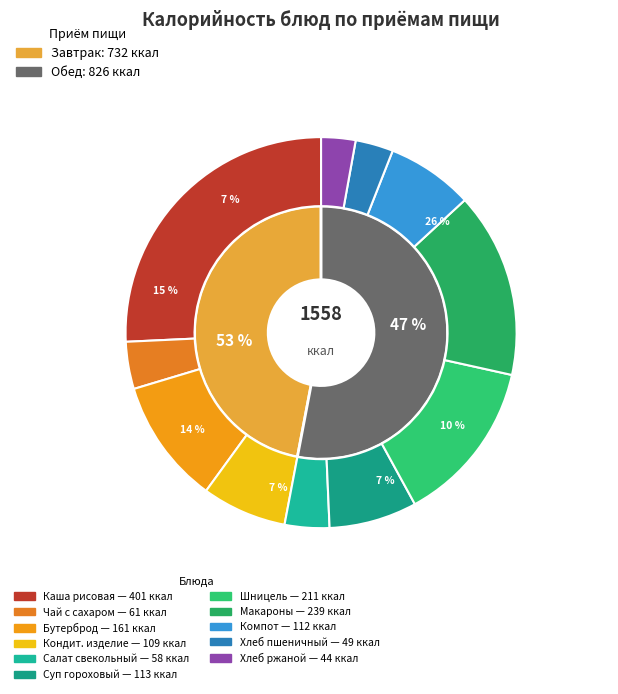

What percentage is NOT represented by Бутерброд с ветчиной?

89.7%